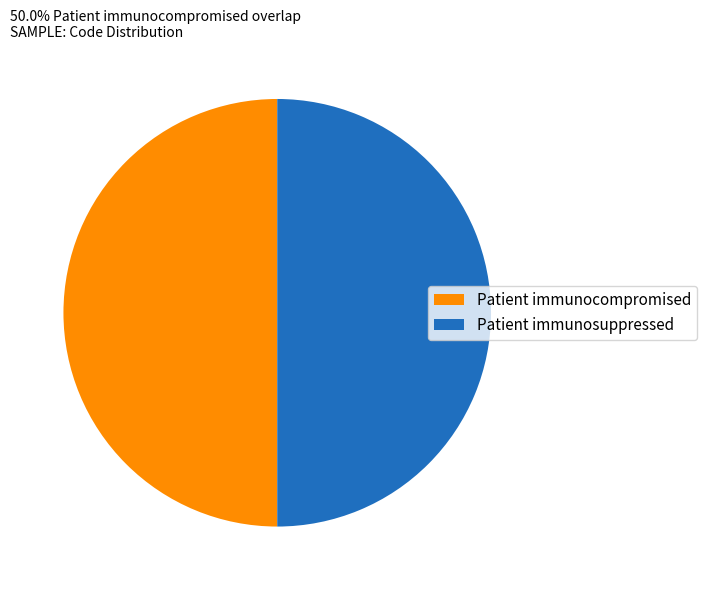

True or false: Patient immunosuppressed accounts for 44% of the total.

False